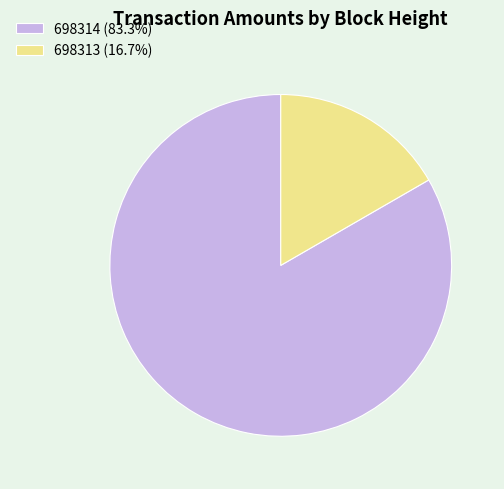

Is the sum of 698314 (83.3%) and 698313 (16.7%) greater than half?

Yes